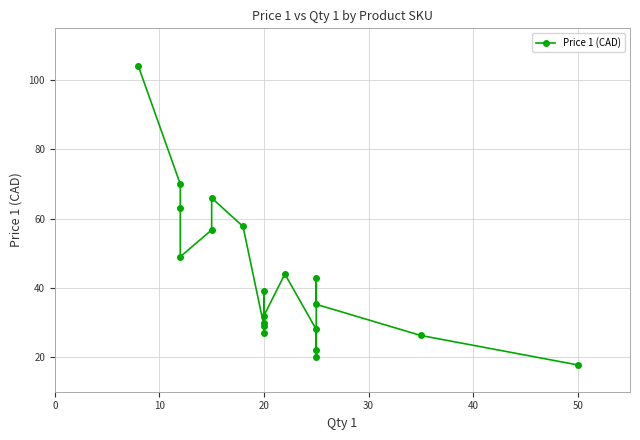

What is the average value?

43.0